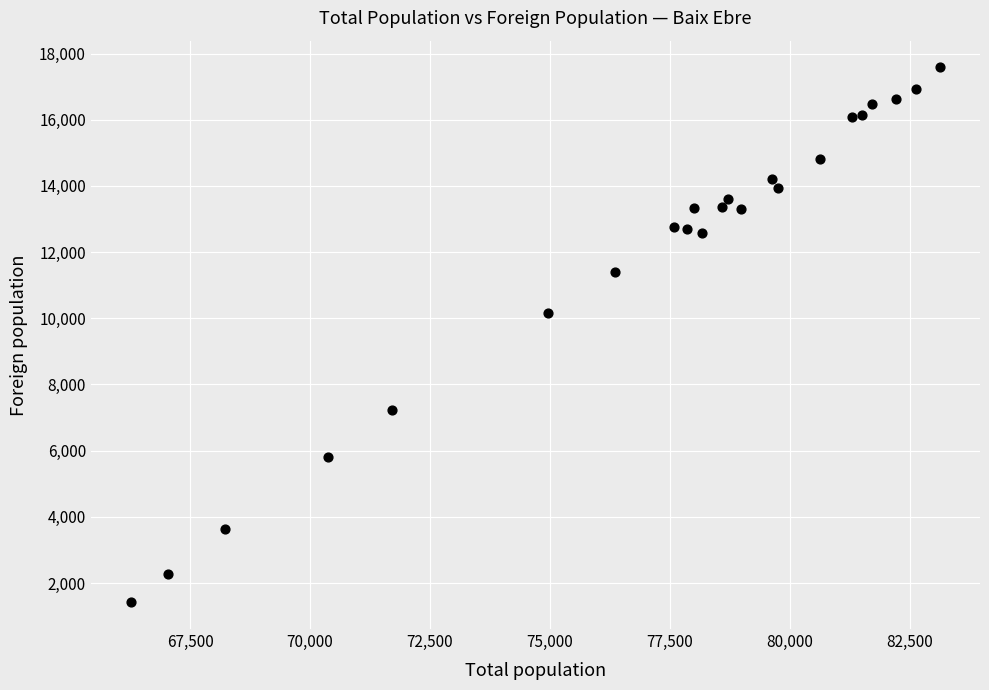

What Y value in the scatter plot is closest to 9500?

10165